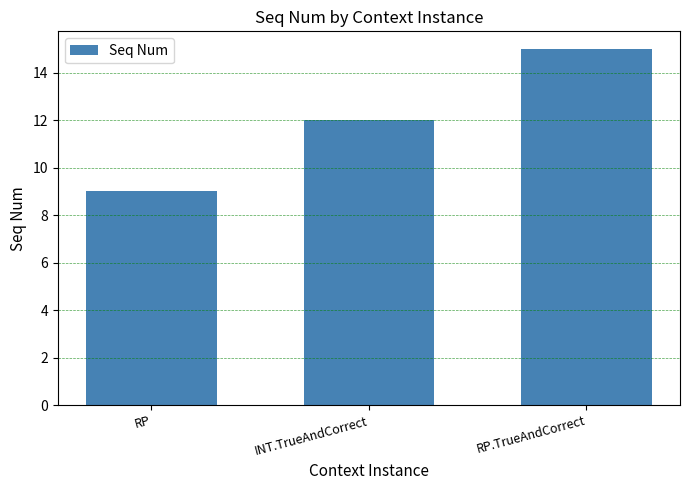

What is the average value?

12